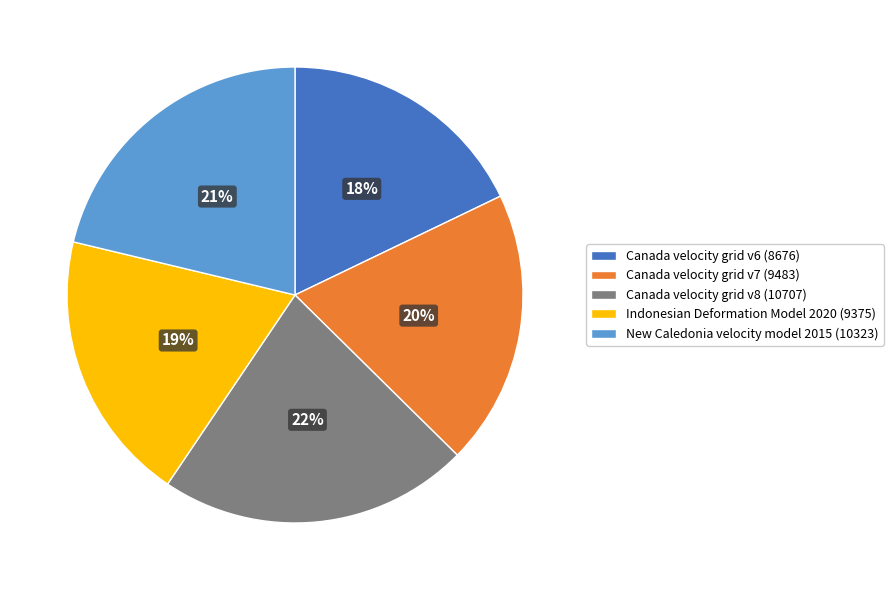

Between Canada velocity grid v6 and New Caledonia velocity model 2015, which is larger?

New Caledonia velocity model 2015